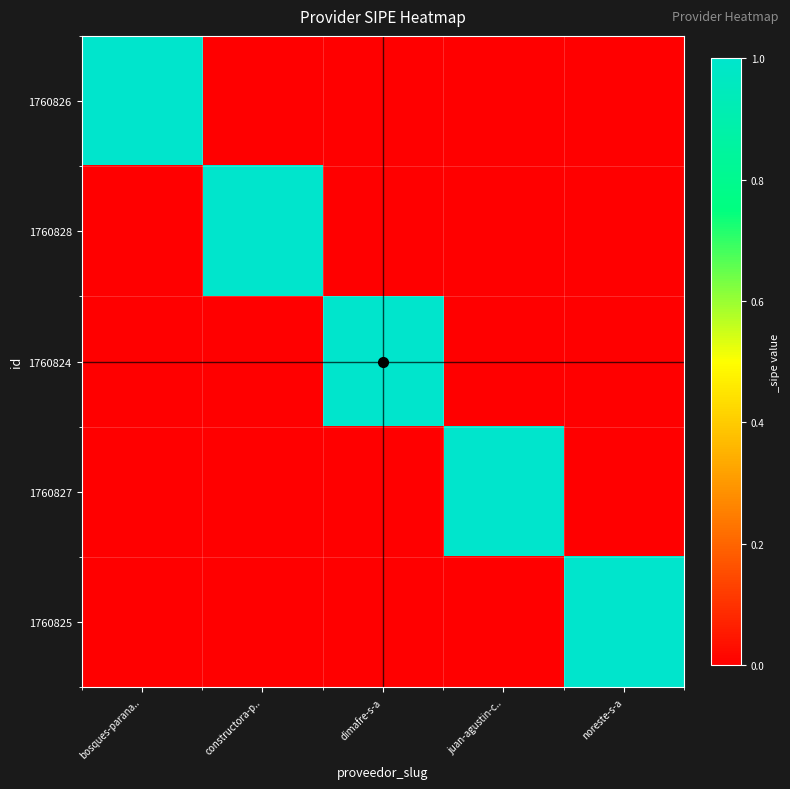

What is the difference between the highest and lowest values at dimafre-s-a?

1